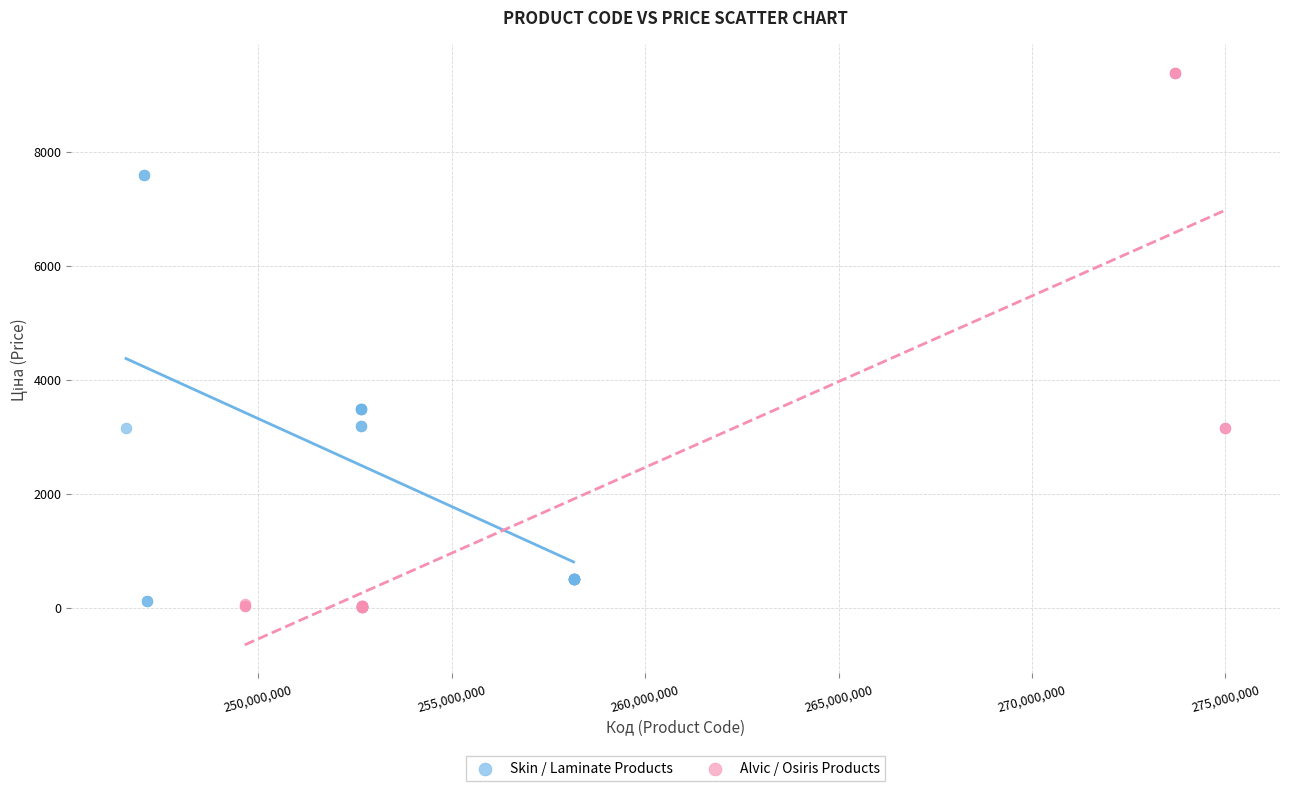

Which series reaches the maximum Y coordinate?

Alvic / Osiris Products